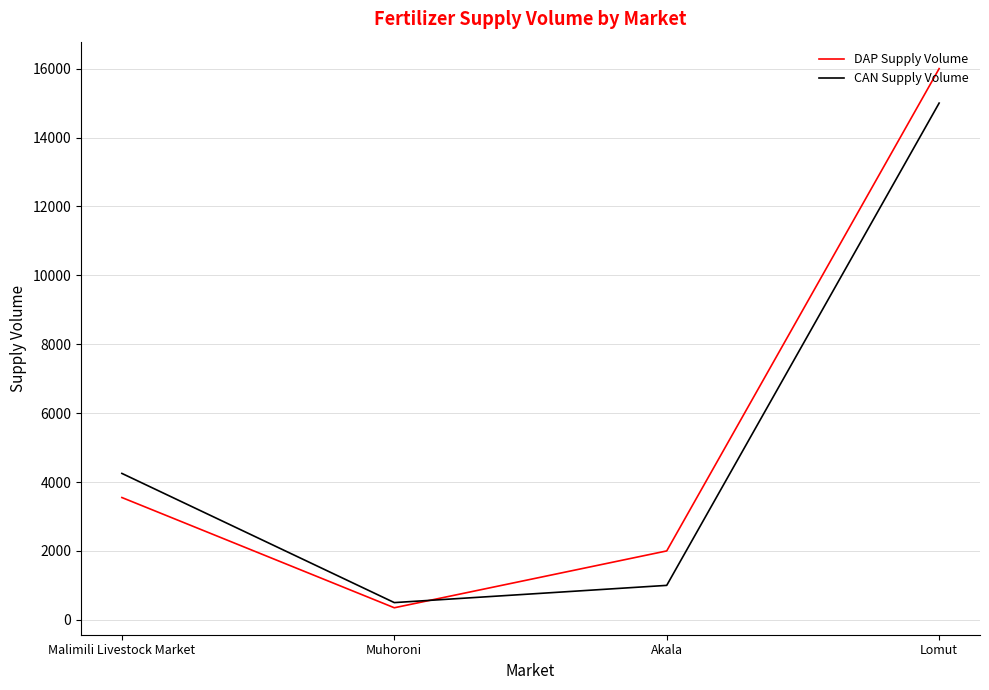

Is the value of CAN Supply Volume at Akala greater than the value of DAP Supply Volume at Muhoroni?

Yes